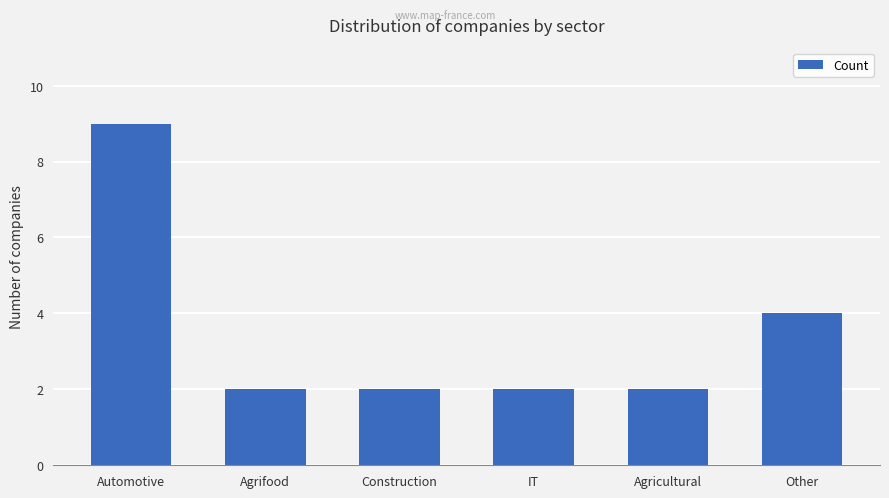

Does the chart contain stacked bars?

No